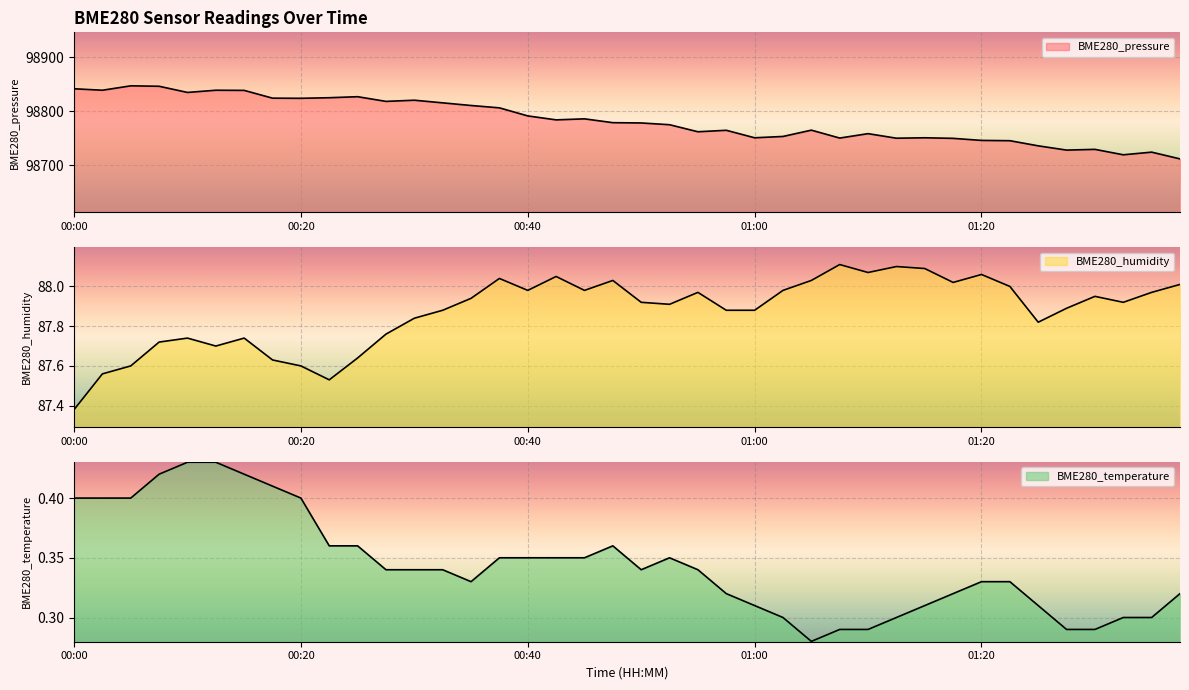

Which series has the largest total across all categories?

BME280_pressure